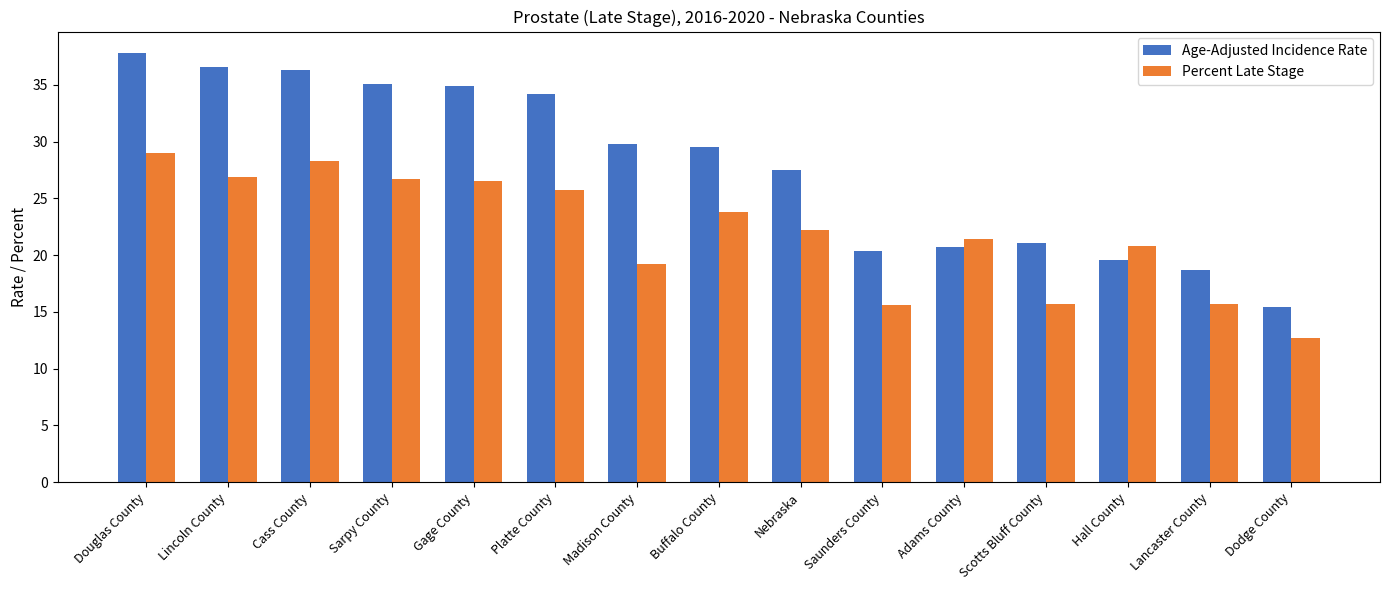

What are all the series names shown in the legend?

Age-Adjusted Incidence Rate, Percent Late Stage